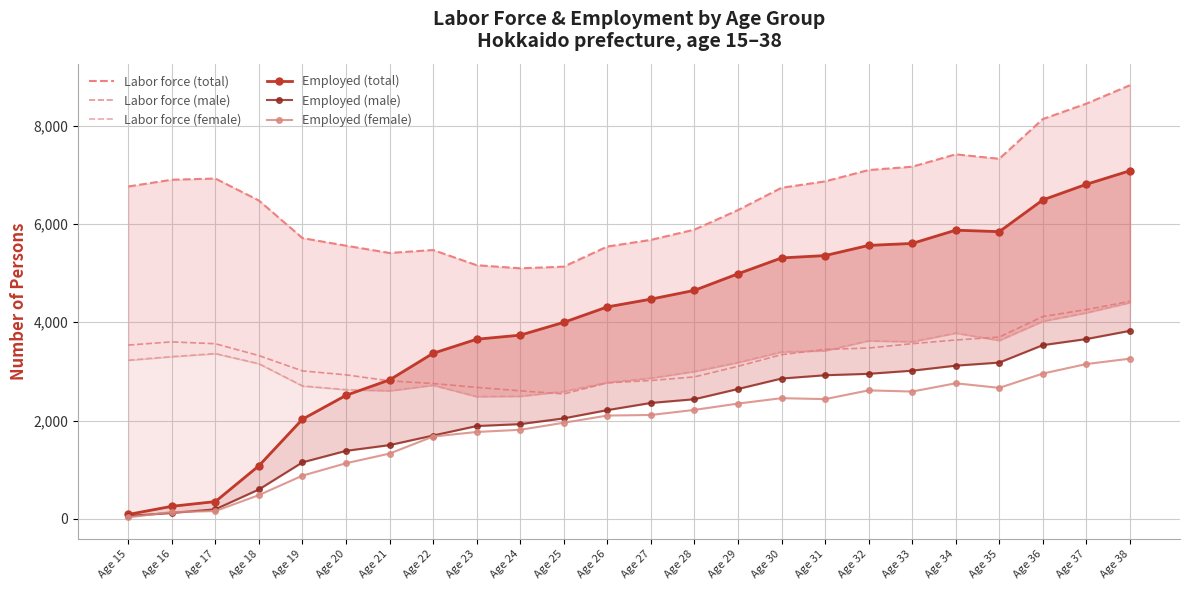

True or false: Labor force (total) has a value of 6926 at Age 17.

True